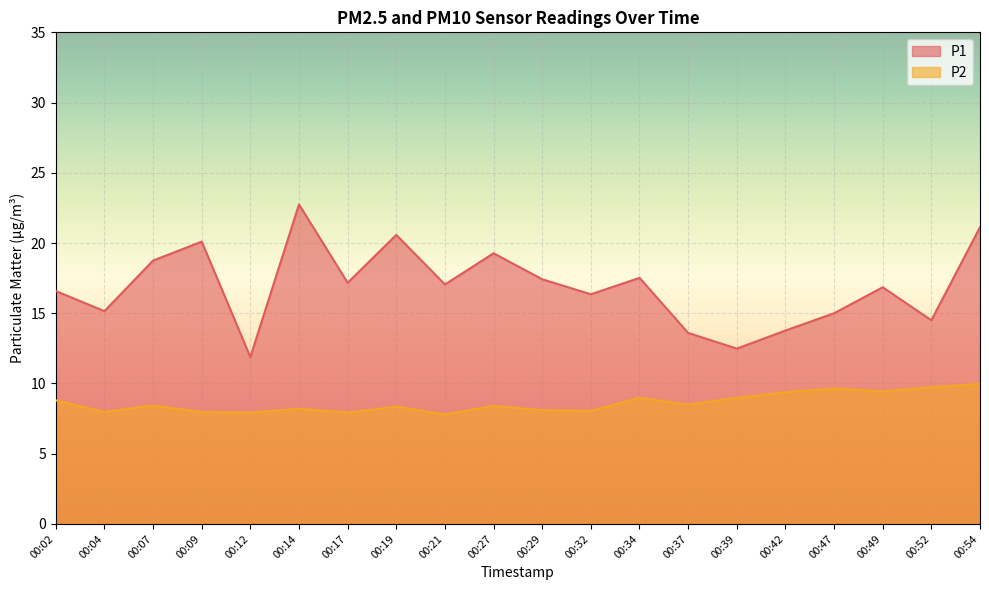

Which series has the largest range (max minus min)?

P1